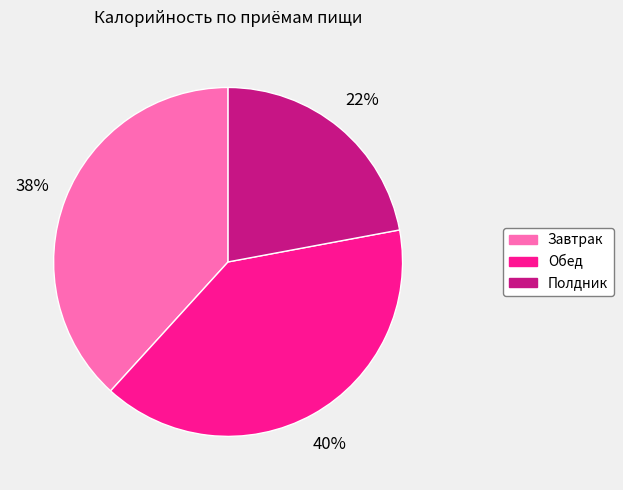

What is the ratio of the value at Полдник to the value at Завтрак?

0.6